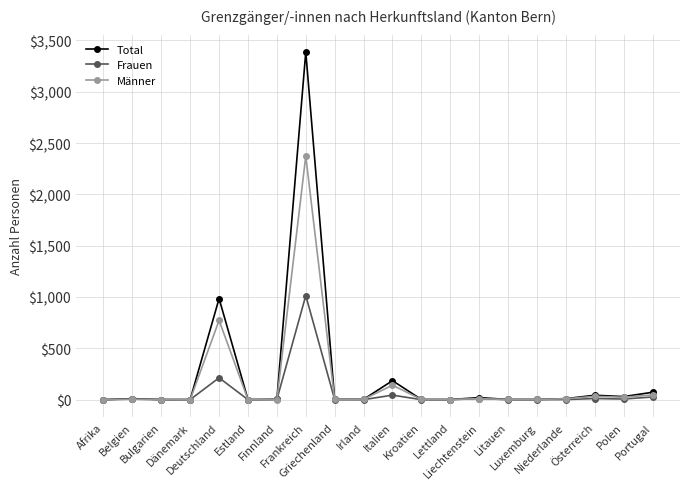

Which series changed the most between Deutschland and Litauen?

Total